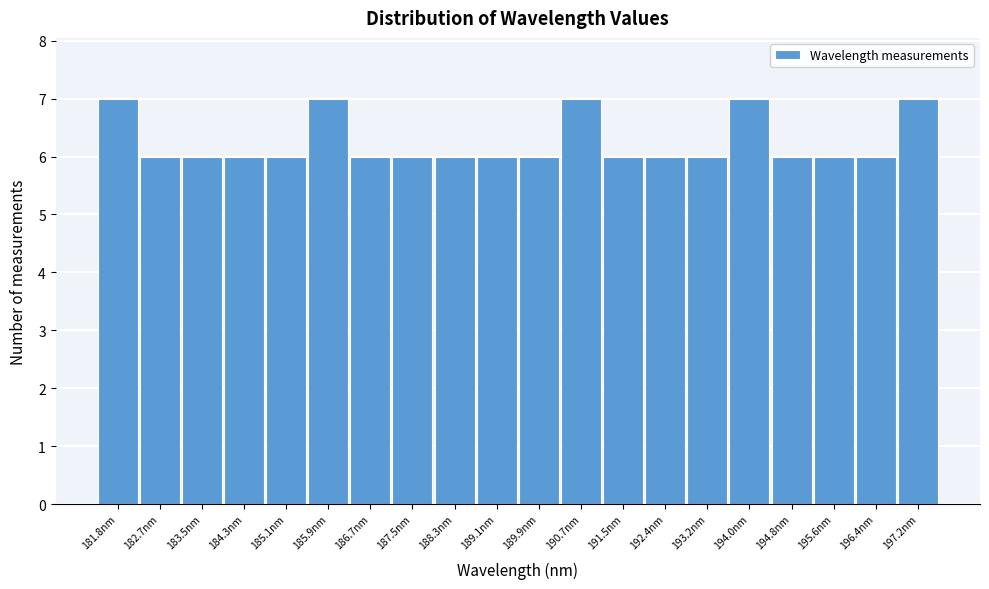

Reading left to right, what are all the values shown in this chart?

181.8nm=7	182.7nm=6	183.5nm=6	184.3nm=6	185.1nm=6	185.9nm=7	186.7nm=6	187.5nm=6	188.3nm=6	189.1nm=6	189.9nm=6	190.7nm=7	191.5nm=6	192.4nm=6	193.2nm=6	194.0nm=7	194.8nm=6	195.6nm=6	196.4nm=6	197.2nm=7